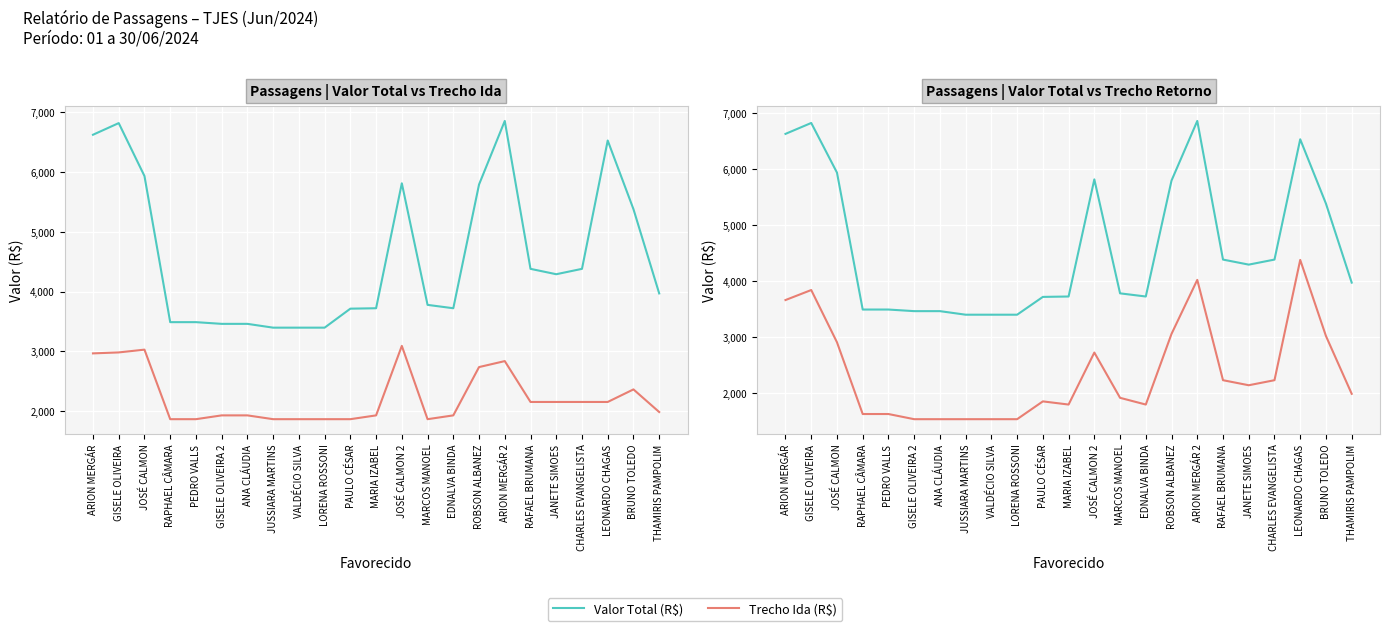

What is the sum of the Trecho Ida (R$) values at LORENA ROSSONI and PAULO CÉSAR?

3729.6